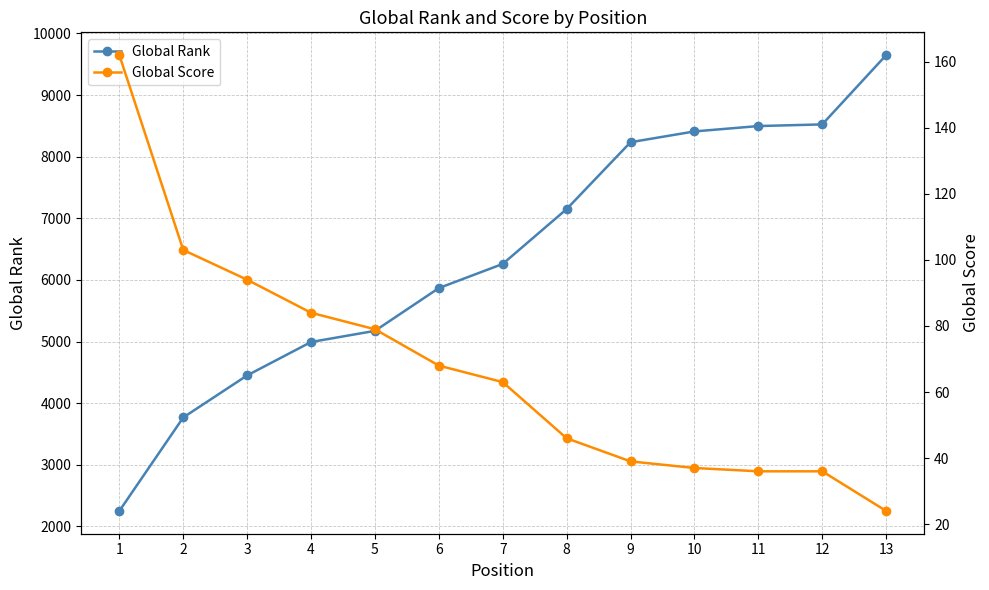

Rank the series at 10 from highest to lowest value.

Global Rank, Global Score